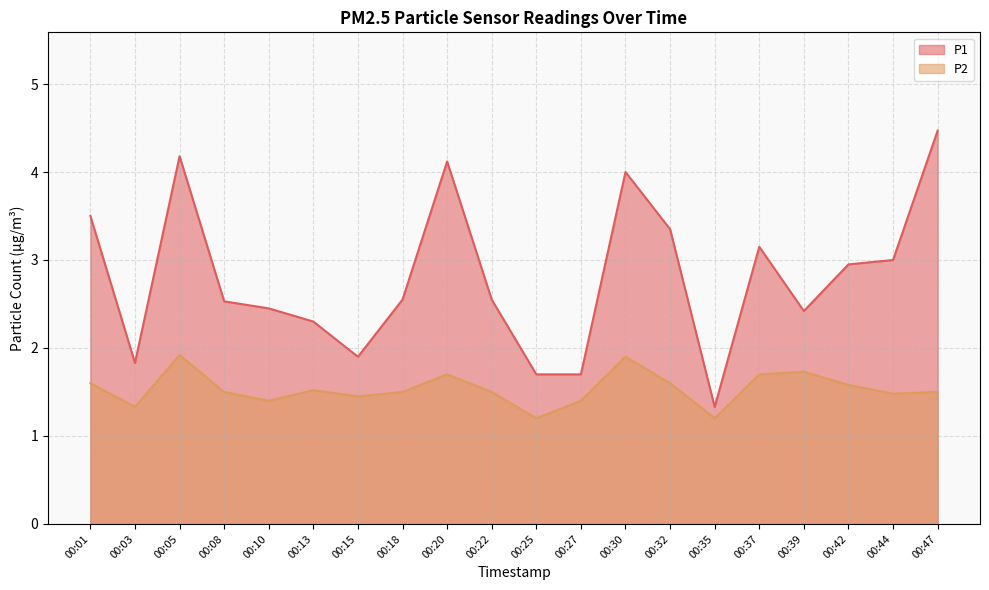

What is the difference between the P1 values at 00:03 and 00:32?

1.5